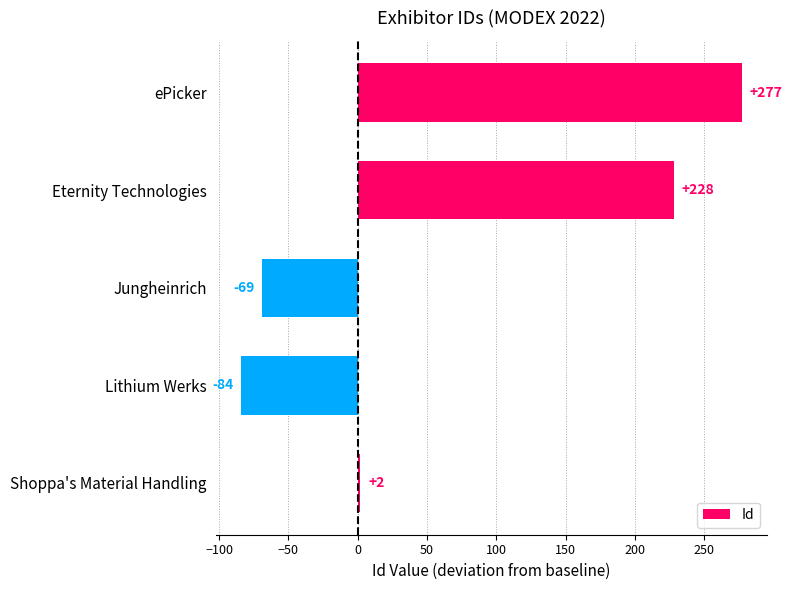

What position from the top is Shoppa's Material Handling?

5